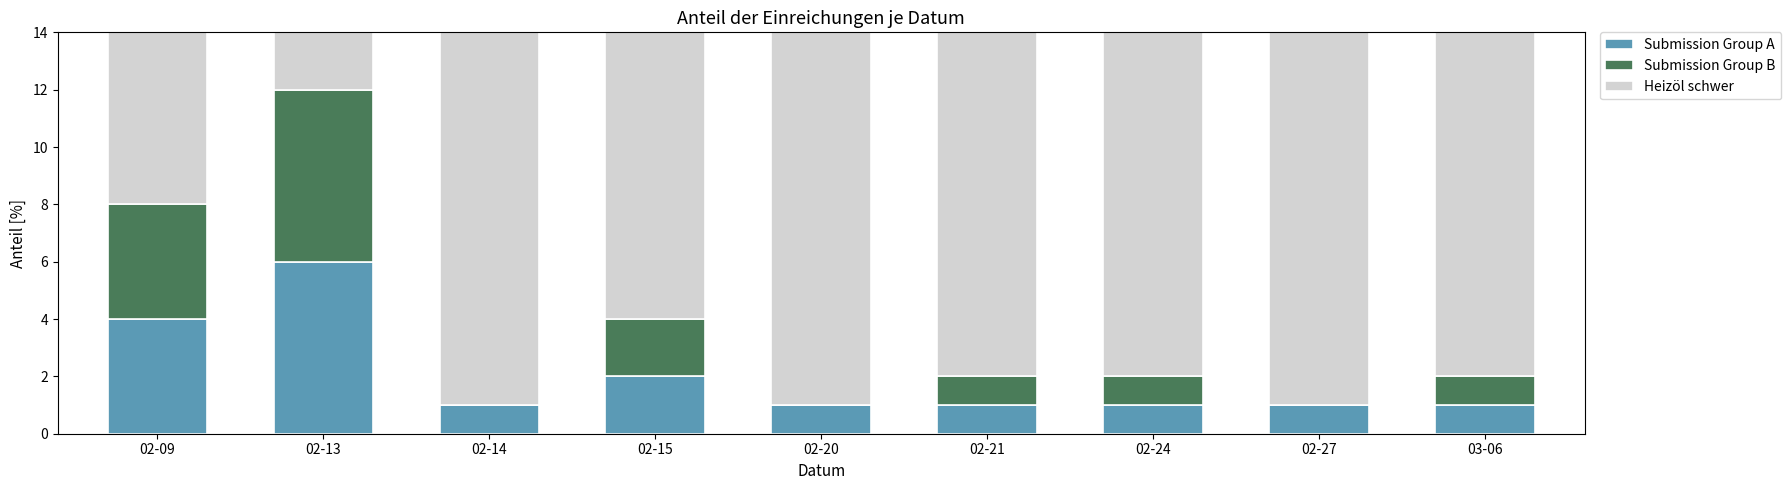

What is the maximum value for Submission Group A?

6